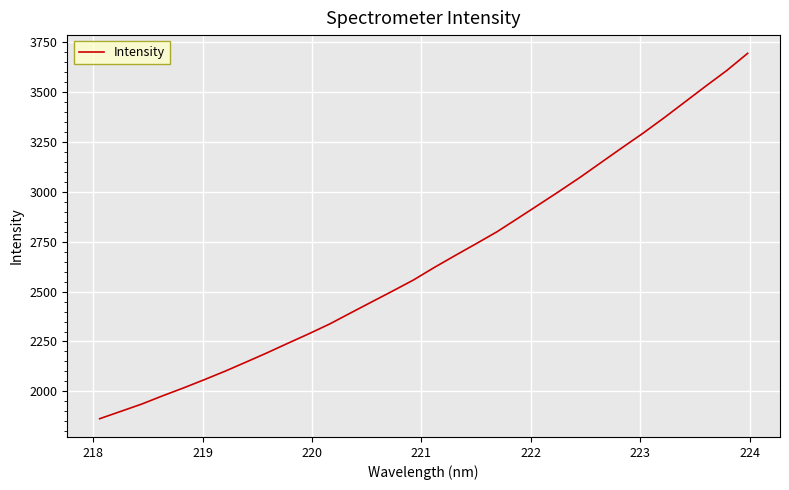

What is the difference between the maximum and minimum values?

1828.1